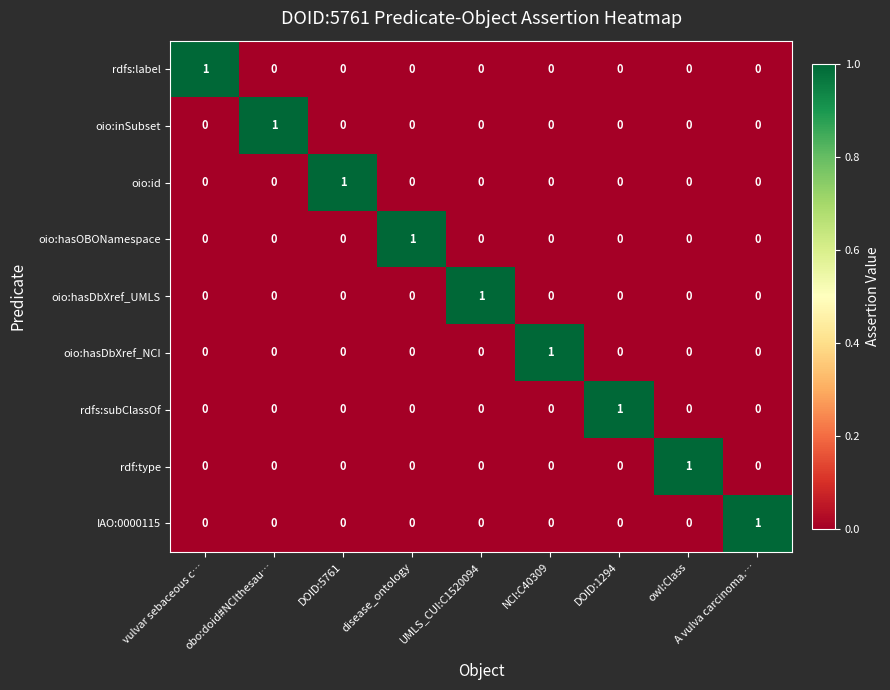

At how many categories does at least one series exceed 0?

9